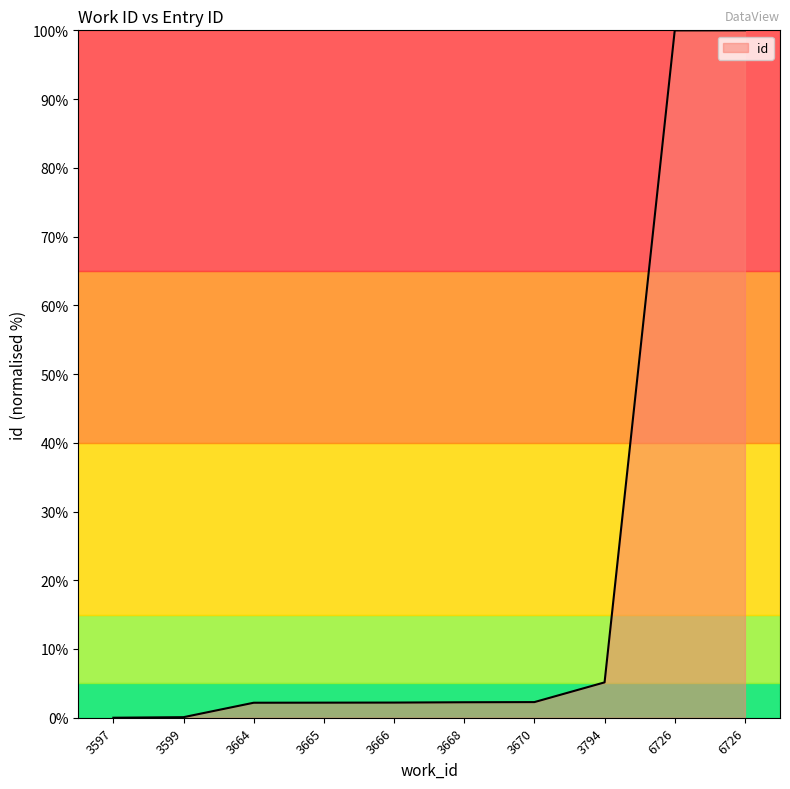

Rank the categories by value from lowest to highest.

3597, 3599, 3664, 3665, 3666, 3668, 3670, 3794, 6726, 6726